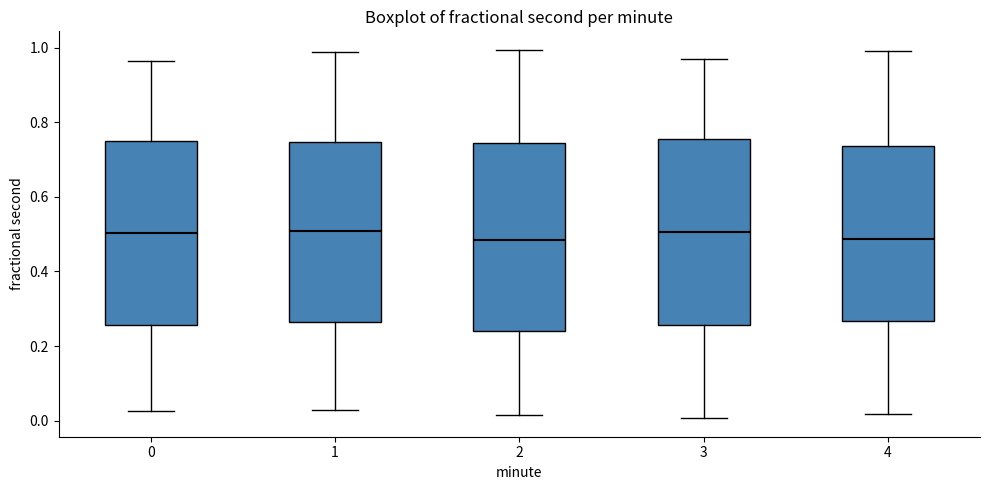

Reading left to right, read every box against the y-axis: the position of its median line, the range the box covers, and the ends of its whiskers. The values are not printed on the chart, so give them approximately, as read against the axis.

0: median 0.50, box 0.26 to 0.76, whiskers 0.02 to 0.96
1: median 0.50, box 0.26 to 0.74, whiskers 0.02 to 0.98
2: median 0.48, box 0.24 to 0.74, whiskers 0.02 to 1.00
3: median 0.50, box 0.26 to 0.76, whiskers 0.00 to 0.96
4: median 0.48, box 0.26 to 0.74, whiskers 0.02 to 1.00